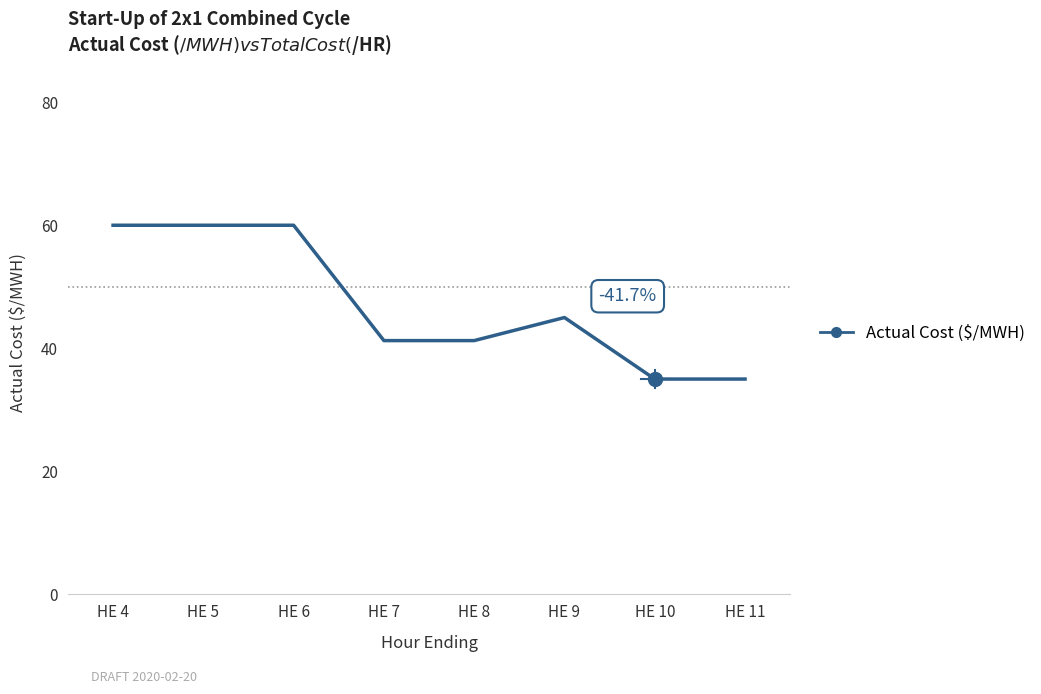

At which label does the data first exceed 45?

HE 4